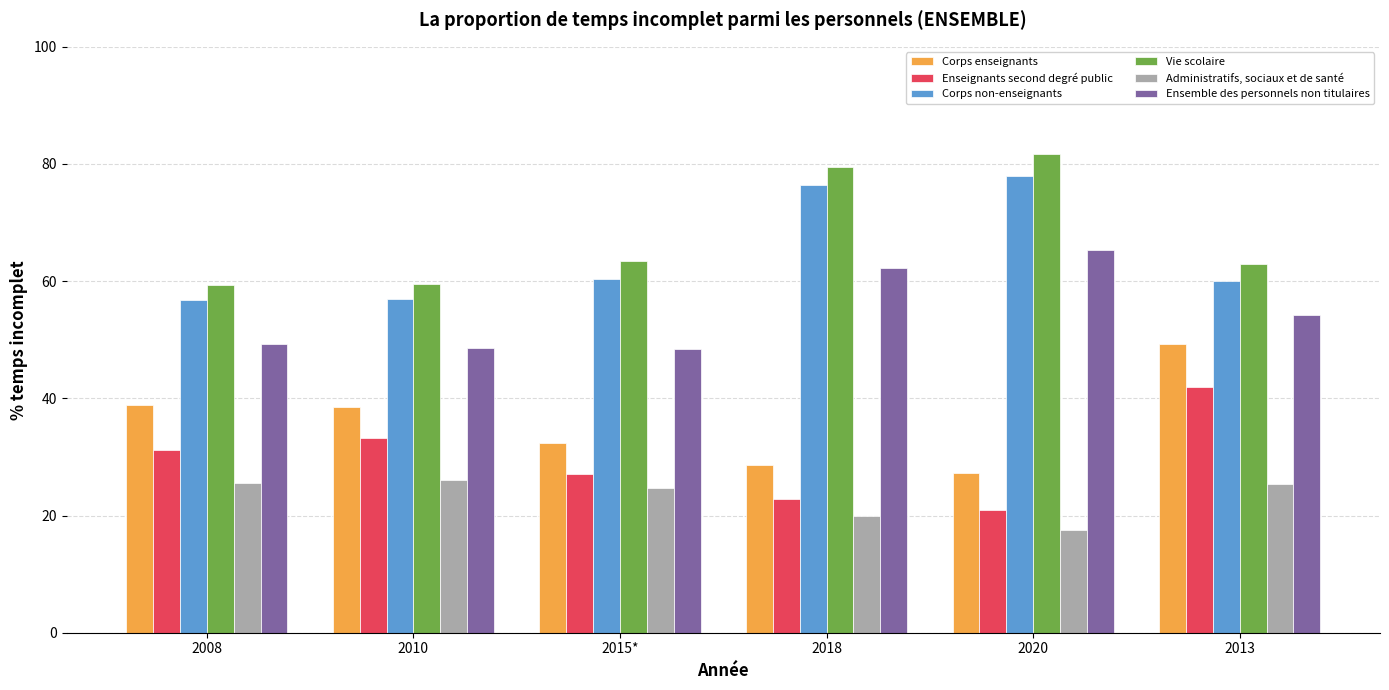

At which label is Ensemble des personnels non titulaires closest to 56?

2013